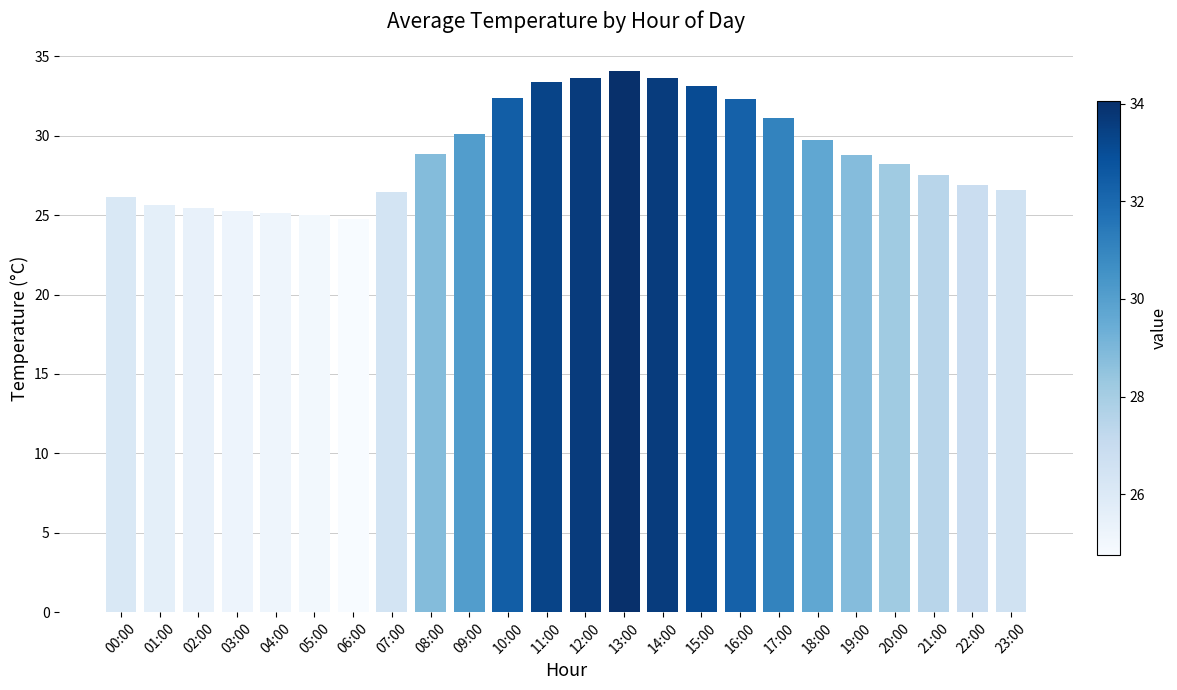

Which label corresponds to the largest value in the chart?

13:00